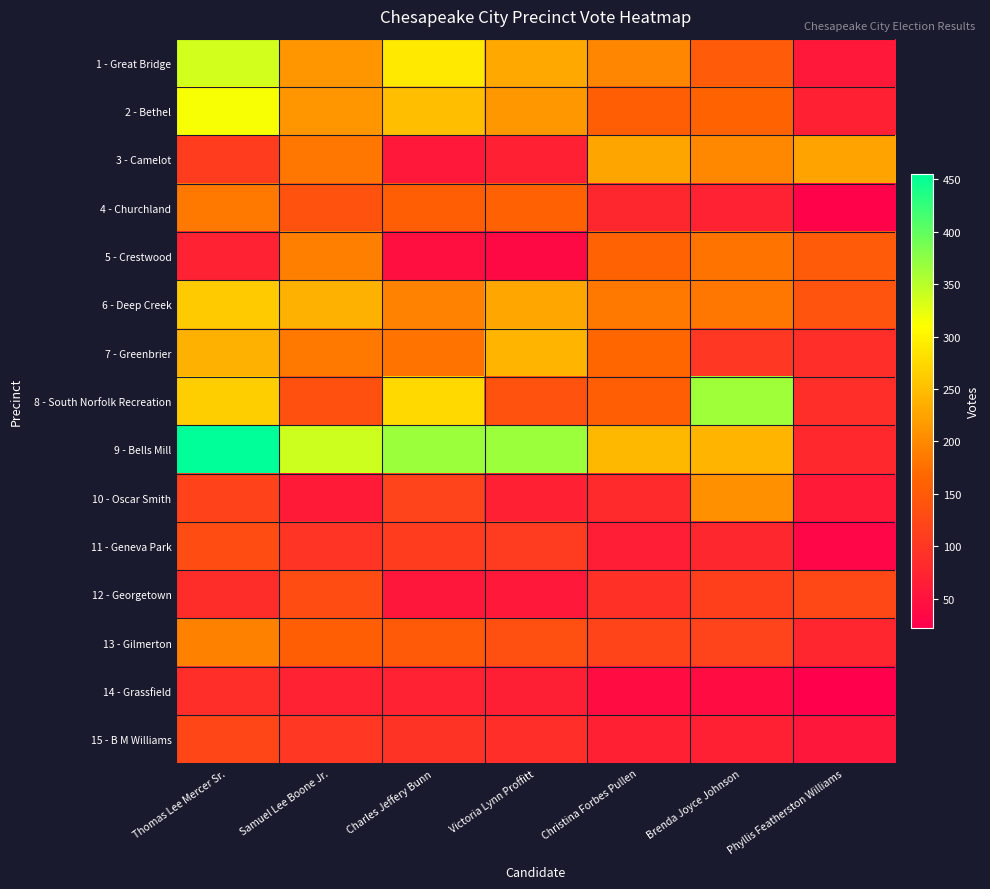

Reading left to right, list all the values displayed in this chart.

1 - Great Bridge: Thomas Lee Mercer Sr.=335	Samuel Lee Boone Jr.=213	Charles Jeffery Bunn=290	Victoria Lynn Proffitt=230	Christina Forbes Pullen=197	Brenda Joyce Johnson=152	Phyllis Featherston Williams=57
2 - Bethel: Thomas Lee Mercer Sr.=313	Samuel Lee Boone Jr.=212	Charles Jeffery Bunn=250	Victoria Lynn Proffitt=214	Christina Forbes Pullen=157	Brenda Joyce Johnson=164	Phyllis Featherston Williams=68
3 - Camelot: Thomas Lee Mercer Sr.=109	Samuel Lee Boone Jr.=182	Charles Jeffery Bunn=56	Victoria Lynn Proffitt=68	Christina Forbes Pullen=226	Brenda Joyce Johnson=199	Phyllis Featherston Williams=224
4 - Churchland: Thomas Lee Mercer Sr.=186	Samuel Lee Boone Jr.=140	Charles Jeffery Bunn=156	Victoria Lynn Proffitt=160	Christina Forbes Pullen=78	Brenda Joyce Johnson=72	Phyllis Featherston Williams=26
5 - Crestwood: Thomas Lee Mercer Sr.=72	Samuel Lee Boone Jr.=190	Charles Jeffery Bunn=44	Victoria Lynn Proffitt=36	Christina Forbes Pullen=162	Brenda Joyce Johnson=180	Phyllis Featherston Williams=151
6 - Deep Creek: Thomas Lee Mercer Sr.=261	Samuel Lee Boone Jr.=237	Charles Jeffery Bunn=194	Victoria Lynn Proffitt=228	Christina Forbes Pullen=184	Brenda Joyce Johnson=182	Phyllis Featherston Williams=142
7 - Greenbrier: Thomas Lee Mercer Sr.=237	Samuel Lee Boone Jr.=186	Charles Jeffery Bunn=180	Victoria Lynn Proffitt=241	Christina Forbes Pullen=166	Brenda Joyce Johnson=100	Phyllis Featherston Williams=88
8 - South Norfolk Recreation: Thomas Lee Mercer Sr.=264	Samuel Lee Boone Jr.=137	Charles Jeffery Bunn=275	Victoria Lynn Proffitt=139	Christina Forbes Pullen=157	Brenda Joyce Johnson=365	Phyllis Featherston Williams=89
9 - Bells Mill: Thomas Lee Mercer Sr.=455	Samuel Lee Boone Jr.=339	Charles Jeffery Bunn=366	Victoria Lynn Proffitt=367	Christina Forbes Pullen=244	Brenda Joyce Johnson=241	Phyllis Featherston Williams=80
10 - Oscar Smith: Thomas Lee Mercer Sr.=116	Samuel Lee Boone Jr.=62	Charles Jeffery Bunn=118	Victoria Lynn Proffitt=68	Christina Forbes Pullen=82	Brenda Joyce Johnson=208	Phyllis Featherston Williams=61
11 - Geneva Park: Thomas Lee Mercer Sr.=131	Samuel Lee Boone Jr.=98	Charles Jeffery Bunn=109	Victoria Lynn Proffitt=108	Christina Forbes Pullen=65	Brenda Joyce Johnson=78	Phyllis Featherston Williams=31
12 - Georgetown: Thomas Lee Mercer Sr.=87	Samuel Lee Boone Jr.=131	Charles Jeffery Bunn=55	Victoria Lynn Proffitt=57	Christina Forbes Pullen=93	Brenda Joyce Johnson=112	Phyllis Featherston Williams=124
13 - Gilmerton: Thomas Lee Mercer Sr.=192	Samuel Lee Boone Jr.=156	Charles Jeffery Bunn=149	Victoria Lynn Proffitt=135	Christina Forbes Pullen=119	Brenda Joyce Johnson=118	Phyllis Featherston Williams=77
14 - Grassfield: Thomas Lee Mercer Sr.=89	Samuel Lee Boone Jr.=72	Charles Jeffery Bunn=72	Victoria Lynn Proffitt=67	Christina Forbes Pullen=41	Brenda Joyce Johnson=41	Phyllis Featherston Williams=22
15 - B M Williams: Thomas Lee Mercer Sr.=122	Samuel Lee Boone Jr.=100	Charles Jeffery Bunn=96	Victoria Lynn Proffitt=88	Christina Forbes Pullen=71	Brenda Joyce Johnson=71	Phyllis Featherston Williams=55